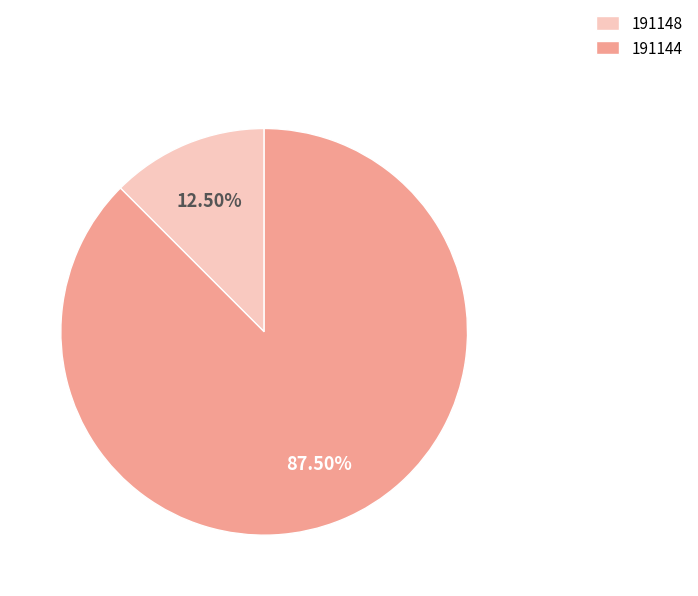

How many slices are in this pie chart?

2